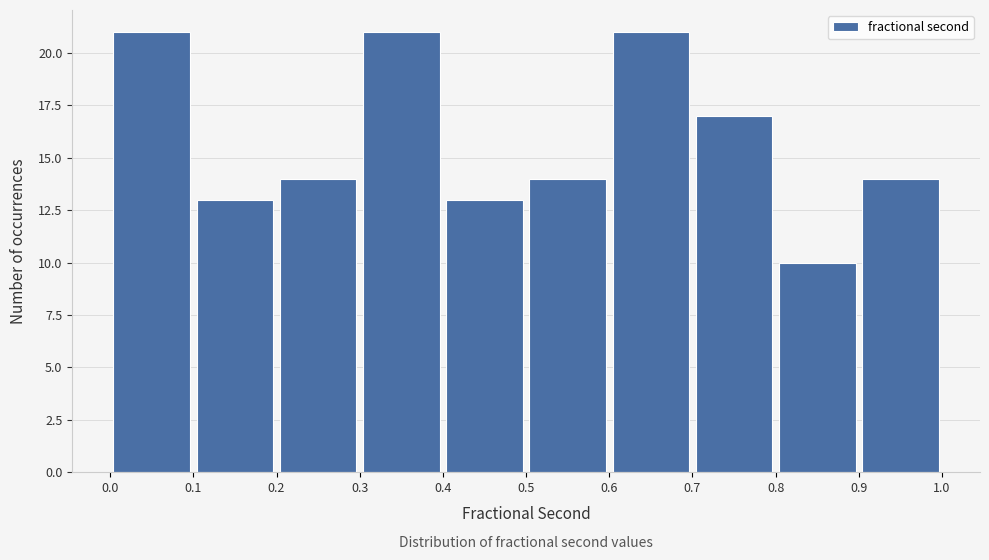

Reading left to right, list every bar in this chart as the range it spans on the x-axis followed by its height. The values are not printed on the chart, so give them approximately, as read against the axis.

0.0 to 0.1: 21
0.1 to 0.2: 13
0.2 to 0.3: 14
0.3 to 0.4: 21
0.4 to 0.5: 13
0.5 to 0.6: 14
0.6 to 0.7: 21
0.7 to 0.8: 17
0.8 to 0.9: 10
0.9 to 1.0: 14